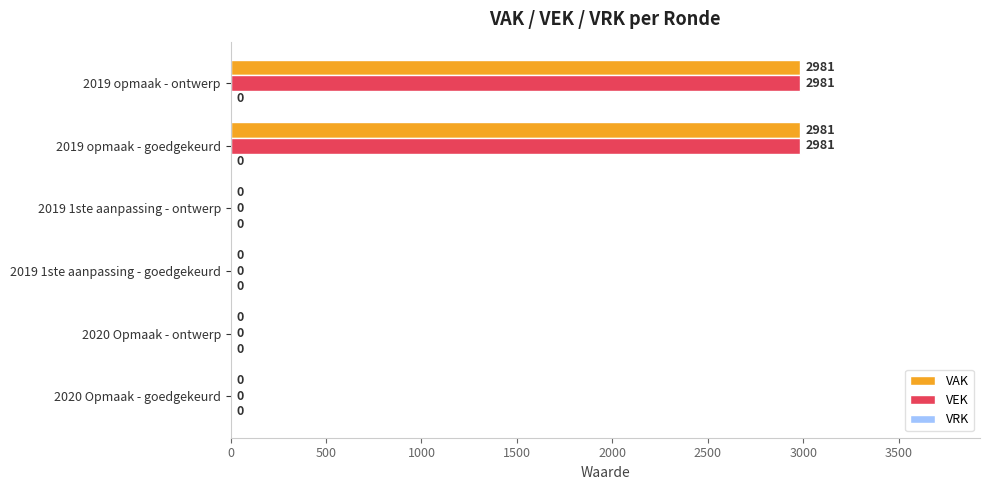

The value of VEK at 2020 Opmaak - ontwerp is 1527. True or false?

False